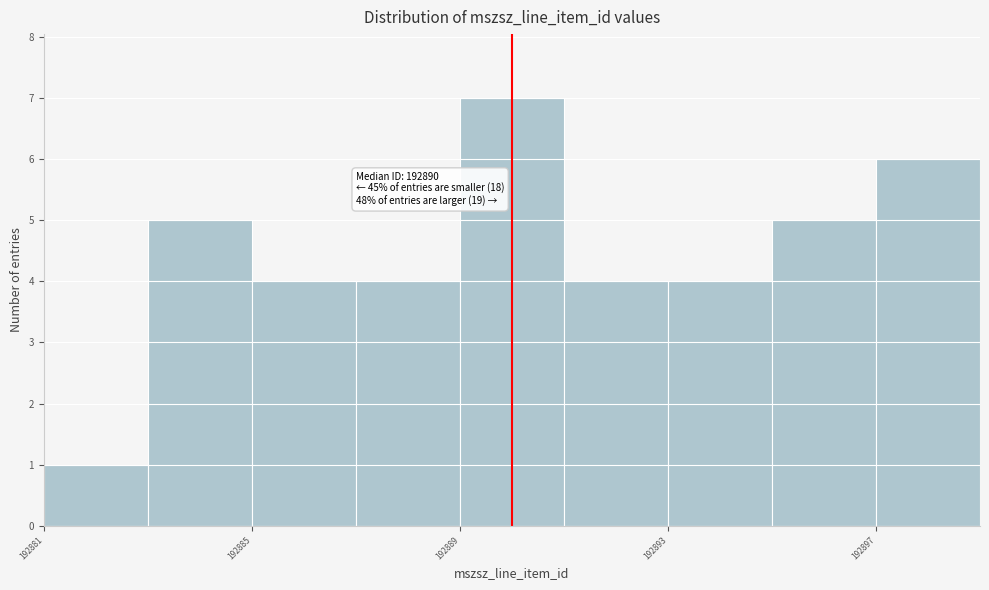

Which range on the x-axis has the tallest bar?

192889 to 192891